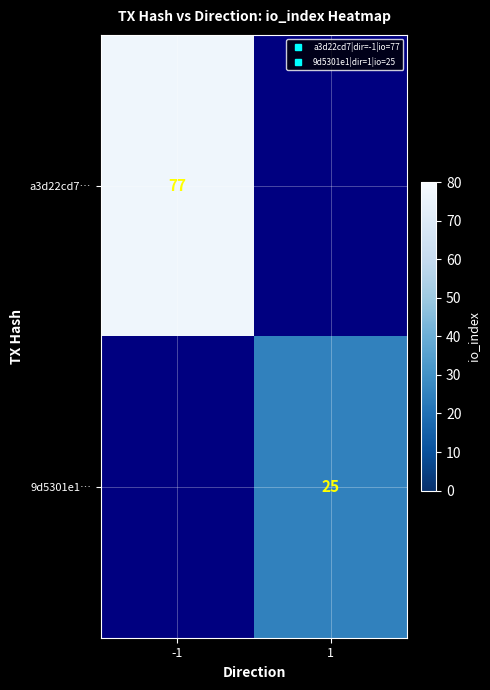

Which series has the widest spread of values?

a3d22cd7…